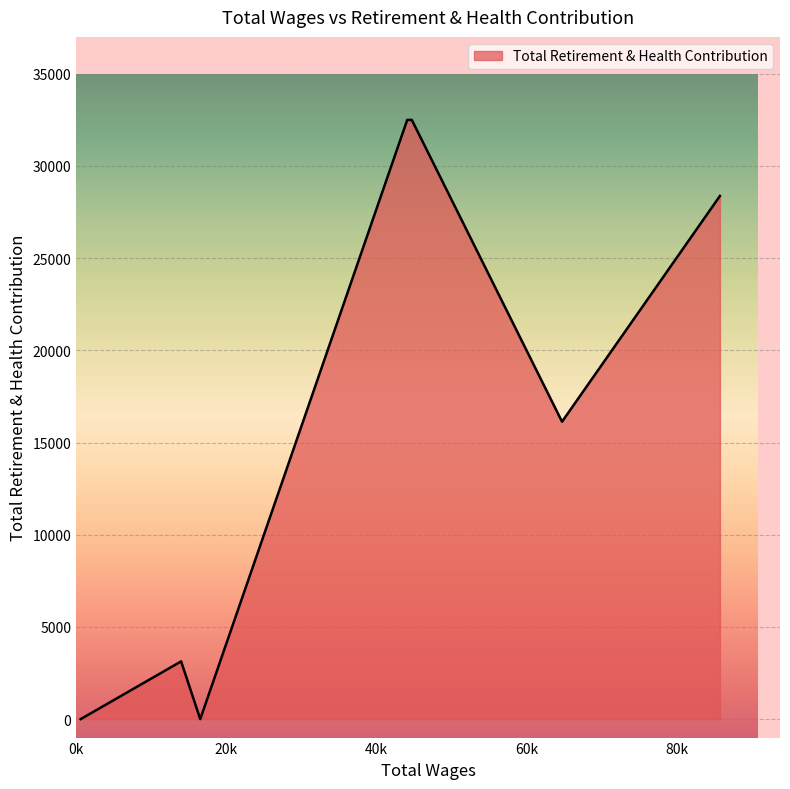

What is the sum of all values?

112632